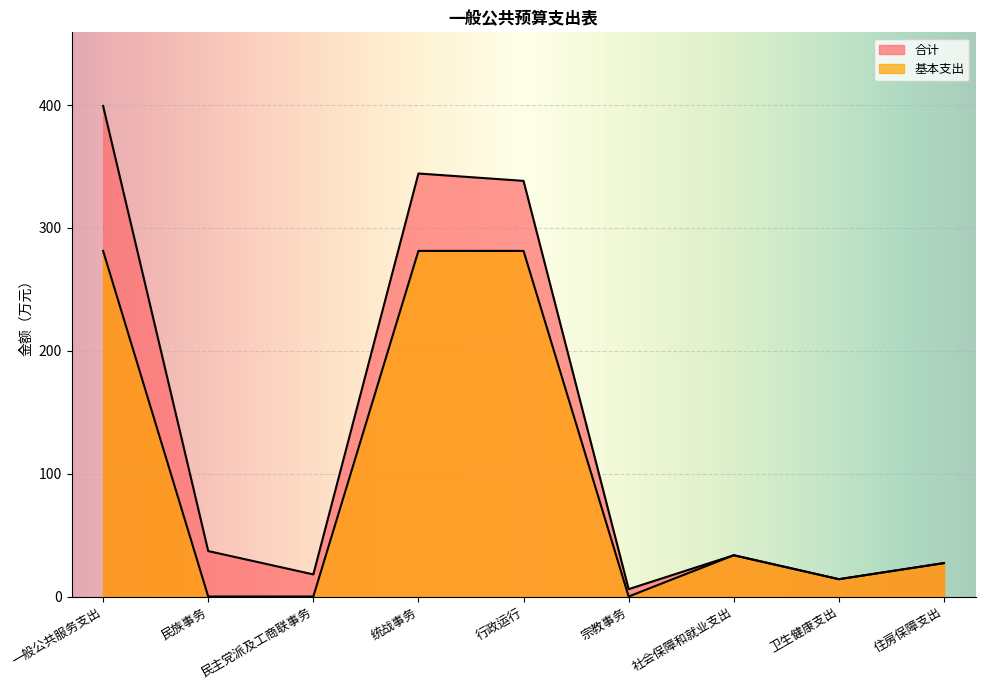

List the series in order of their overall mean, highest first.

合计, 基本支出